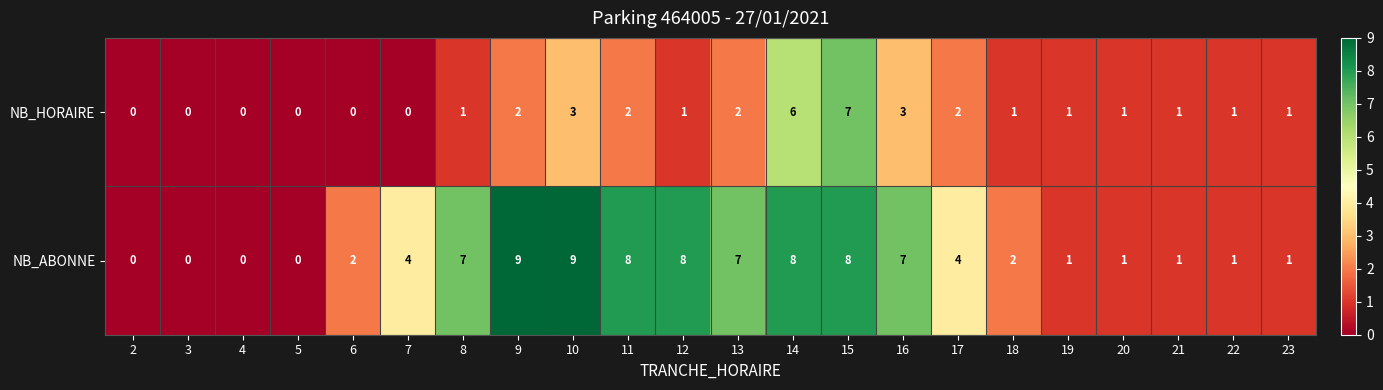

Which series changed the most between 3 and 9?

NB_ABONNE